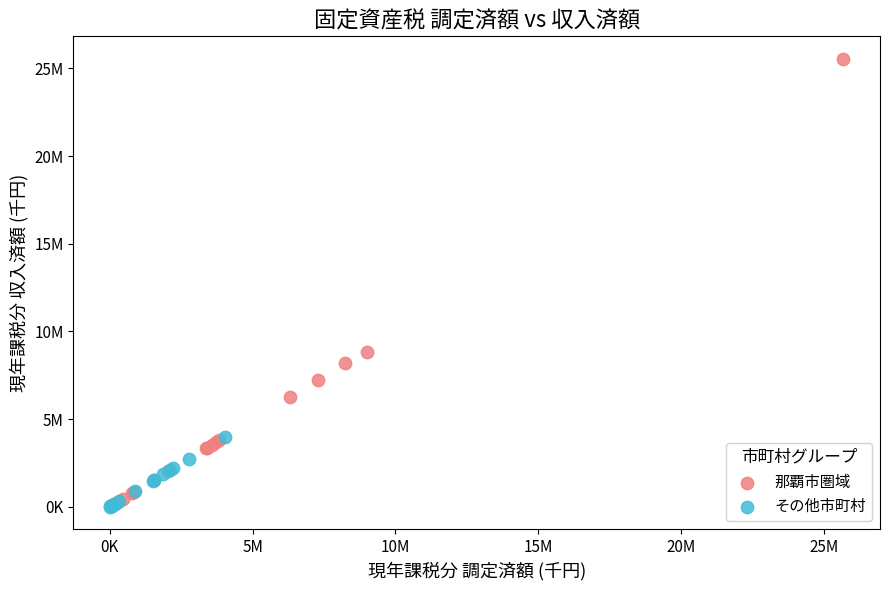

Which series has the largest Y range (max minus min)?

那覇市圏域